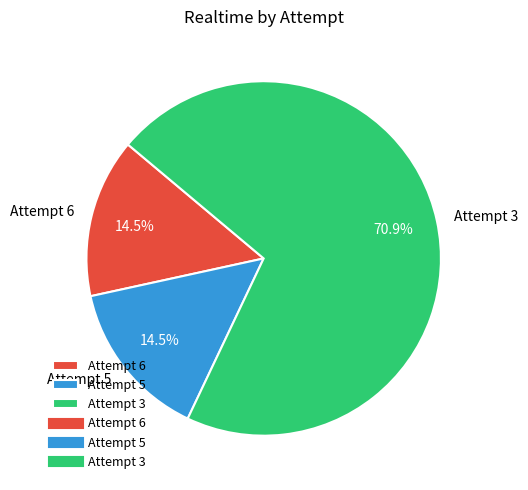

Does Attempt 6 account for over 50% of the chart?

No